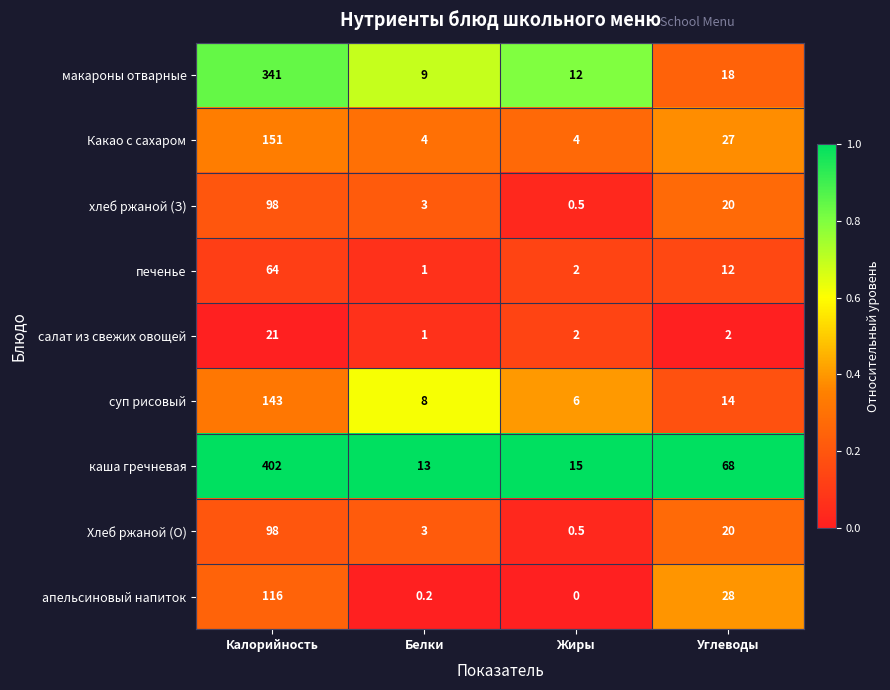

What is the total value across all series at Белки?

42.2